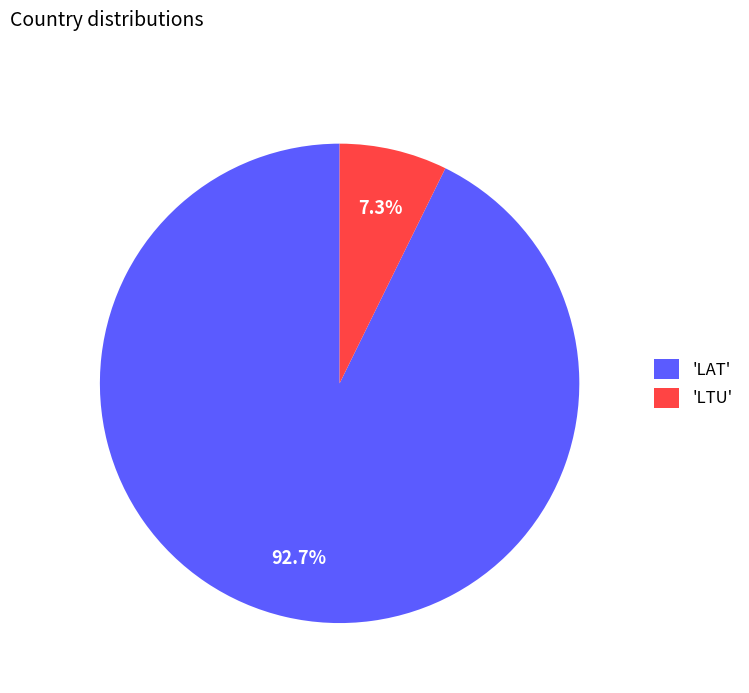

Which slice represents more than half of the pie?

'LAT'